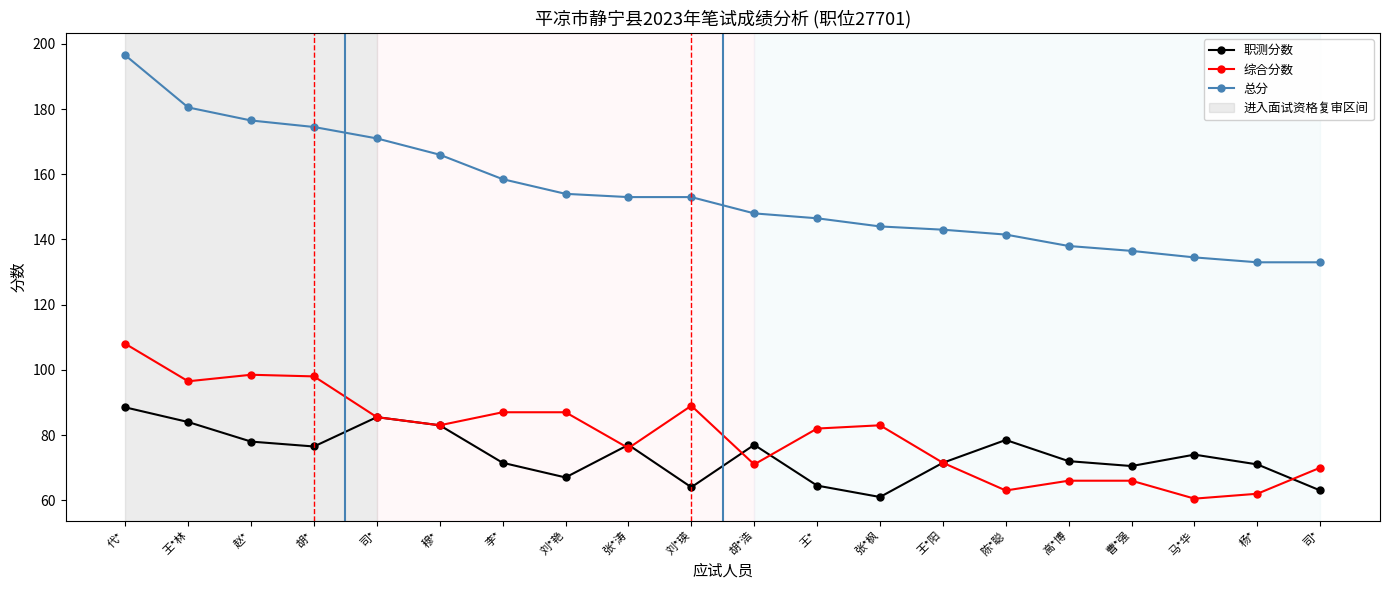

Does the chart display data point markers on the line(s)?

Yes